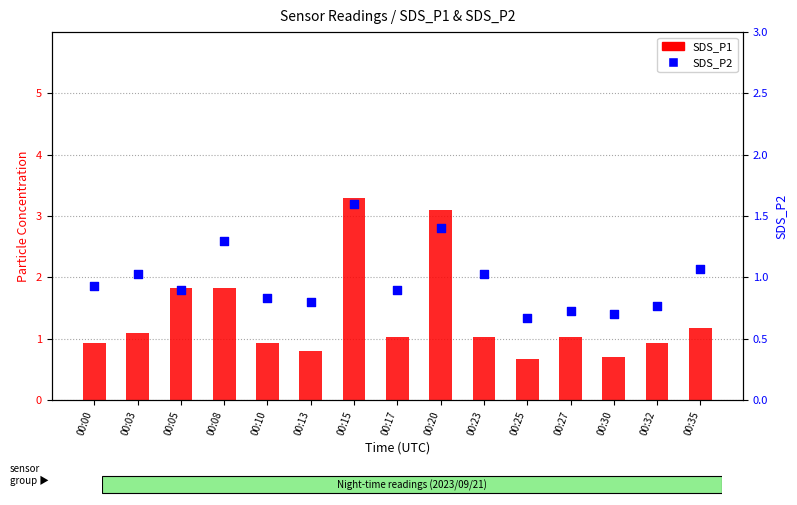

What are all the series names shown in the legend?

SDS_P1, SDS_P2